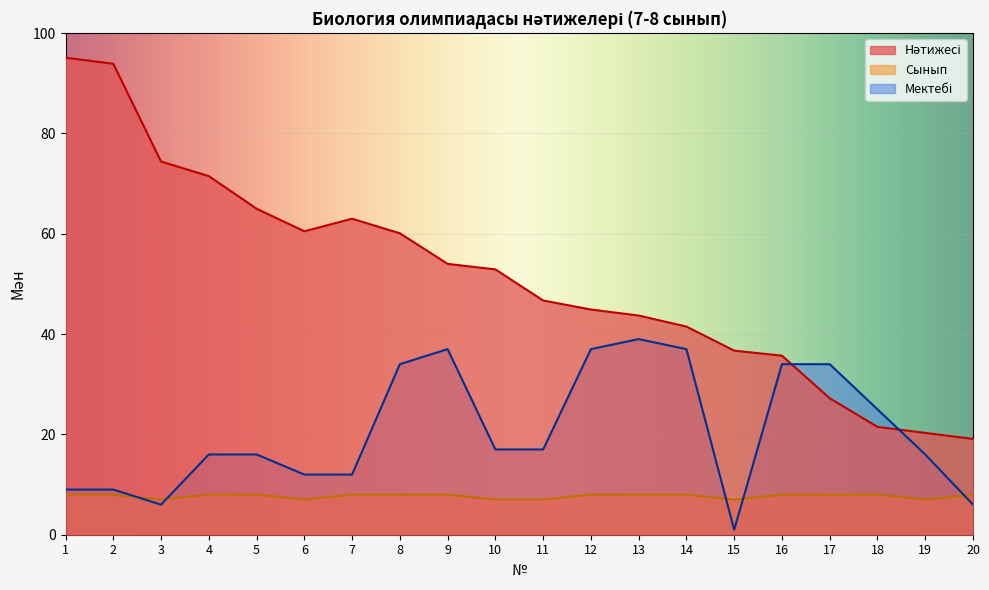

In Мектебі, how many points are higher than both neighbors (excluding endpoints)?

2